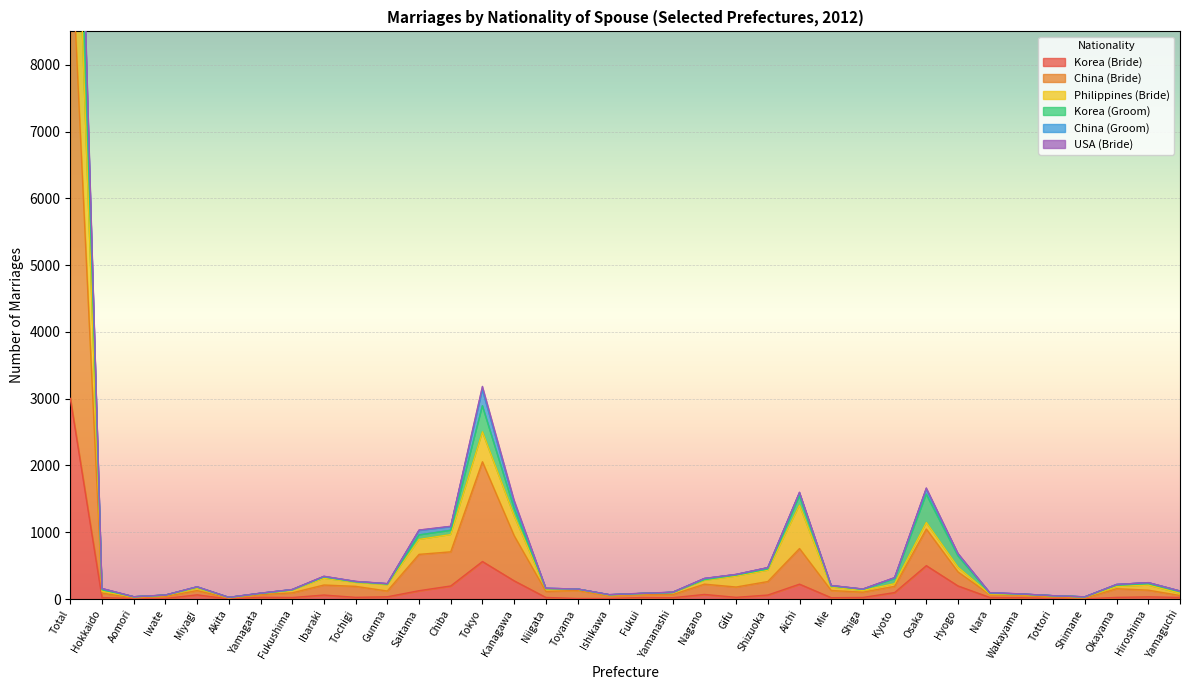

At which label does Korea (Groom) reach its peak?

Total